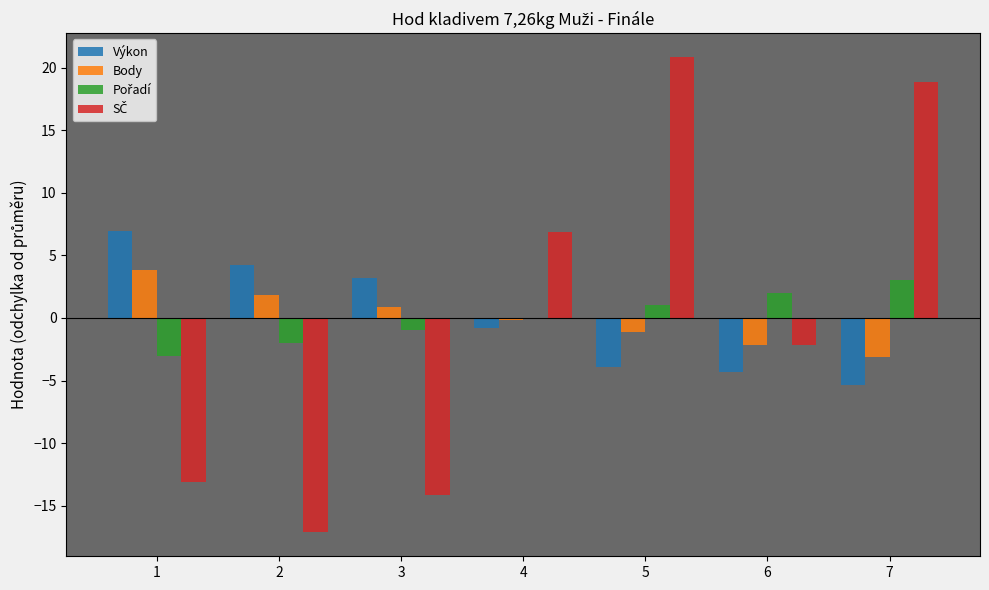

How many data points does each series have?

7